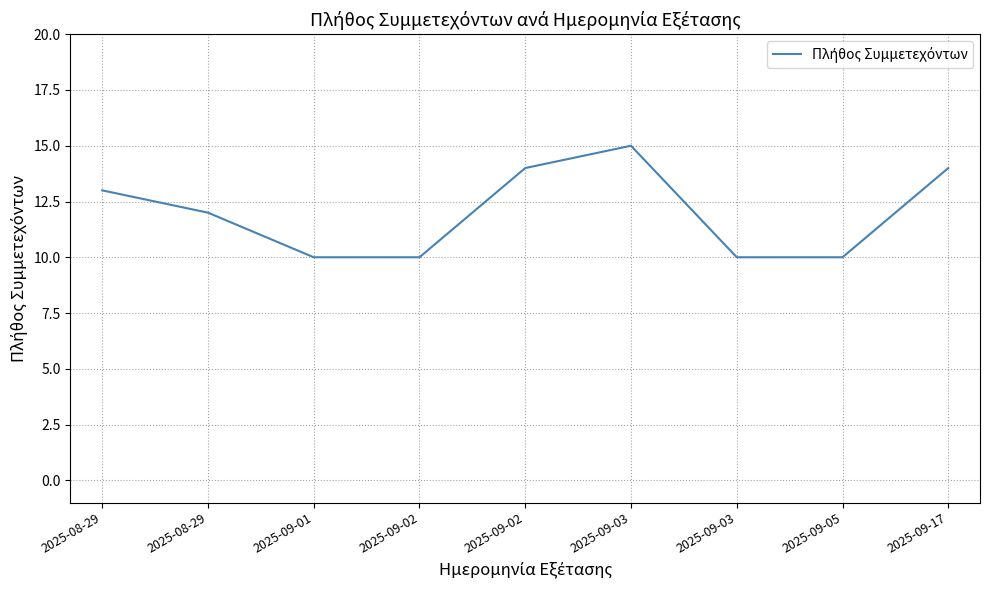

Does the chart have visible grid lines?

Yes